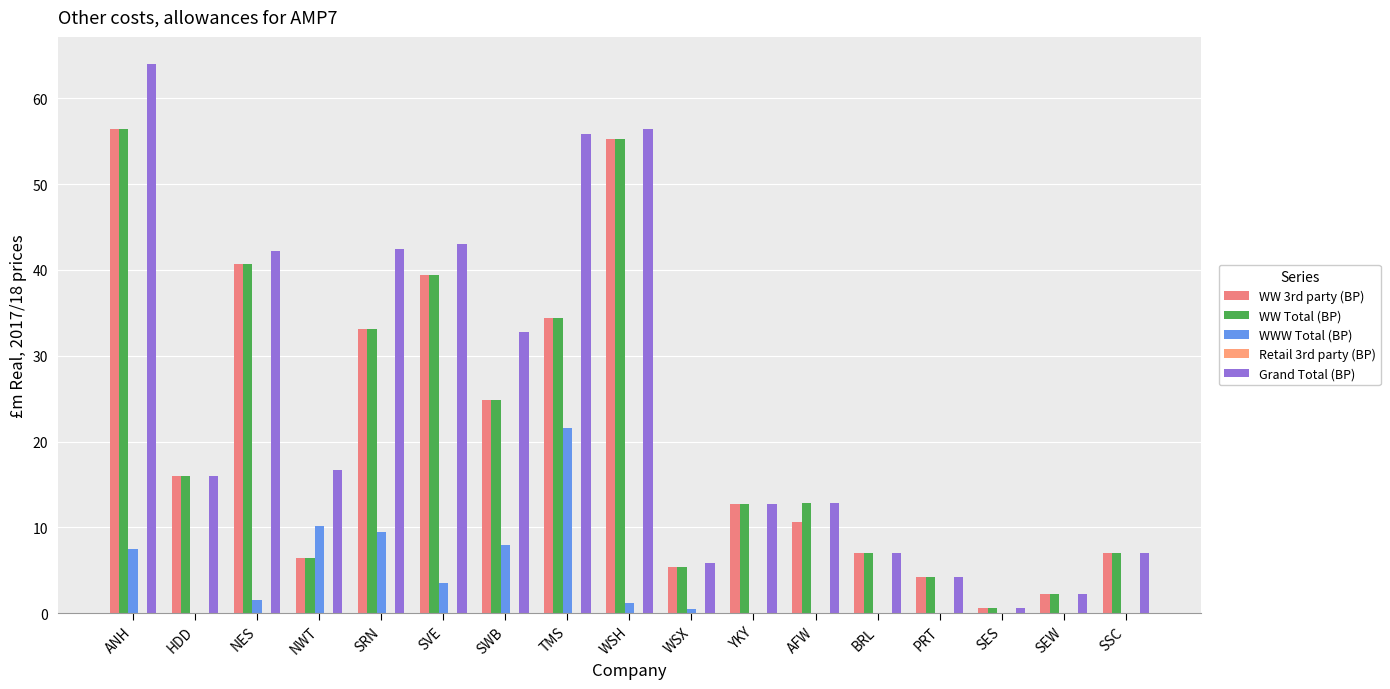

Rank the series at WSX from lowest to highest value.

Retail 3rd party (BP), WWW Total (BP), WW 3rd party (BP), WW Total (BP), Grand Total (BP)